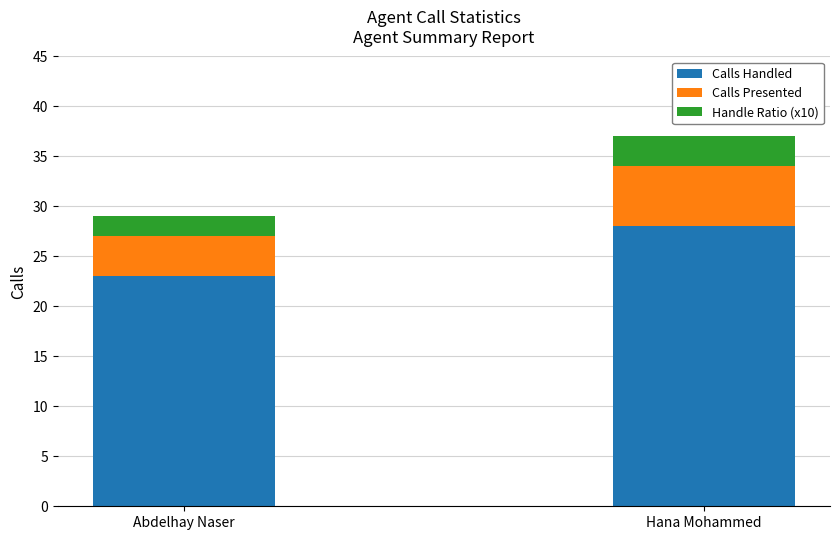

List the labels in order of Calls Handled value, largest first.

Hana Mohammed, Abdelhay Naser